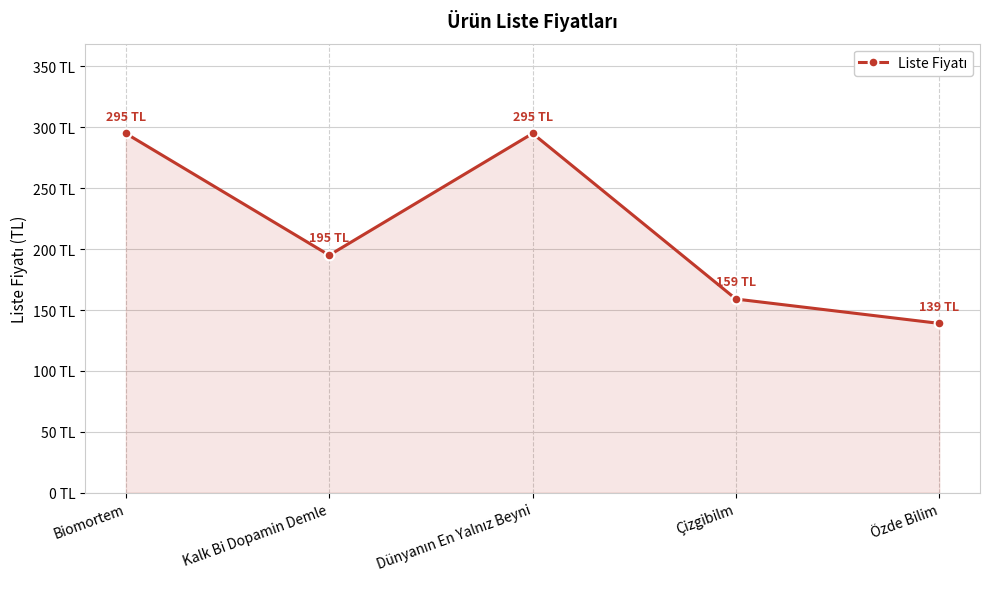

True or false: the data shows 228 at Özde Bilim.

False